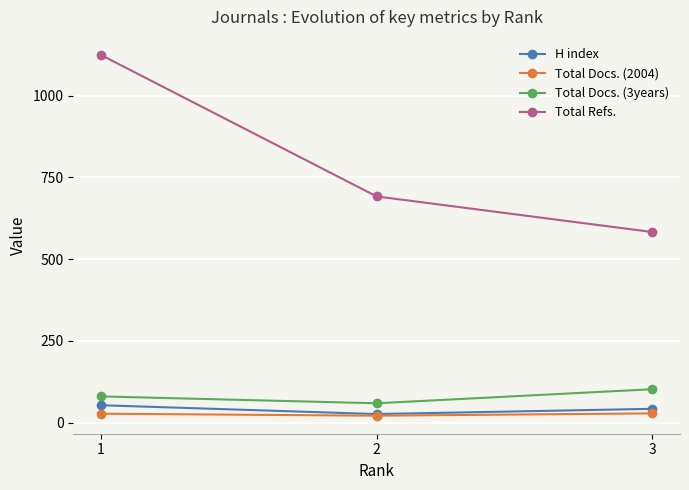

True or false: Total Docs. (2004) has a value of 21 at 2.

True